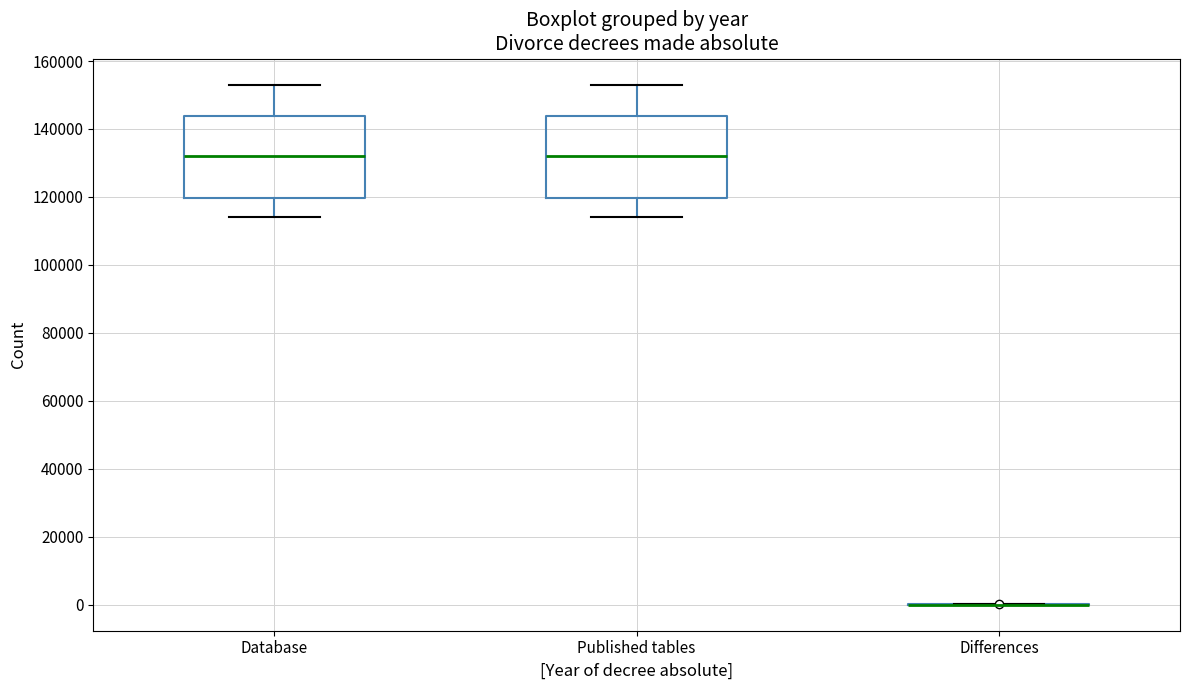

Reading left to right, read every box against the y-axis: the position of its median line, the range the box covers, and the ends of its whiskers. The values are not printed on the chart, so give them approximately, as read against the axis.

Database: median 132000, box 120000 to 144000, whiskers 114000 to 154000
Published tables: median 132000, box 120000 to 144000, whiskers 114000 to 154000
Differences: box collapsed to a line at 0, whiskers 0 to 0